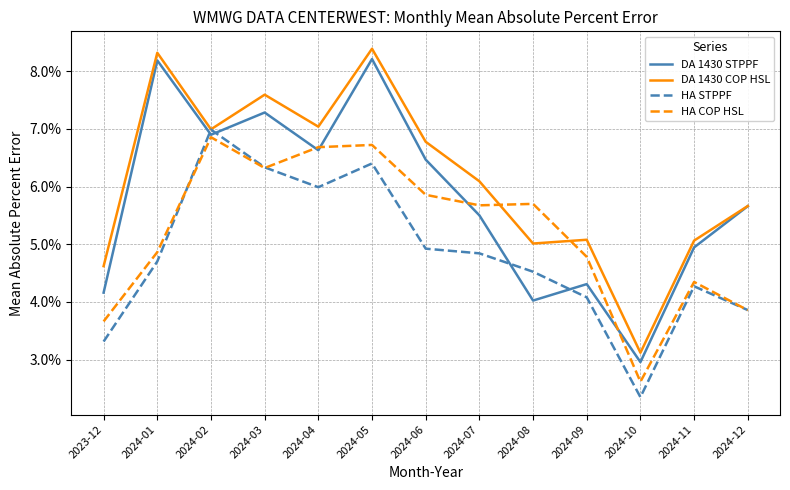

At 2024-05, list the series in order from smallest to largest.

HA STPPF, HA COP HSL, DA 1430 STPPF, DA 1430 COP HSL